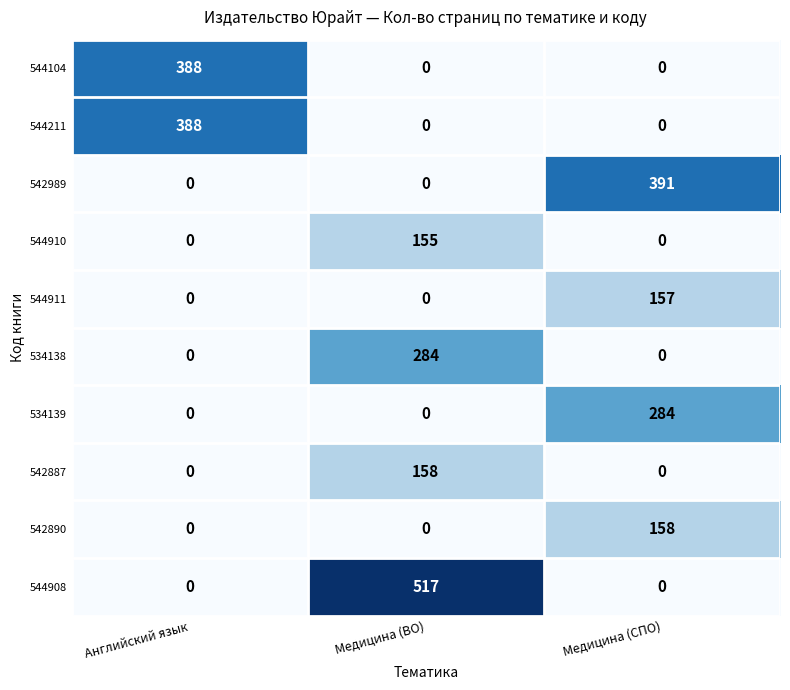

The value of 534138 at Медицина (СПО) is 0. True or false?

True